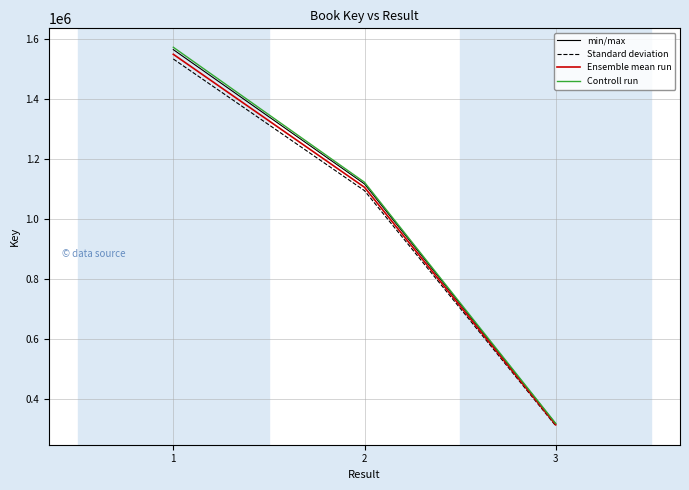

True or false: min/max has a value of 153987.0 at 3.

False